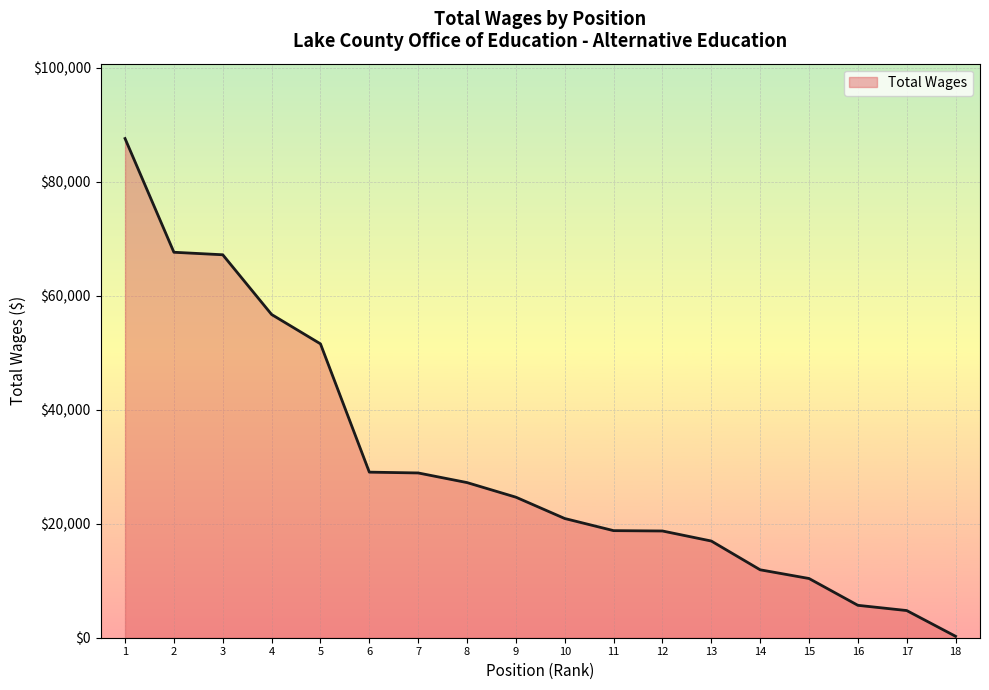

At which label is the value closest to 43913?

5